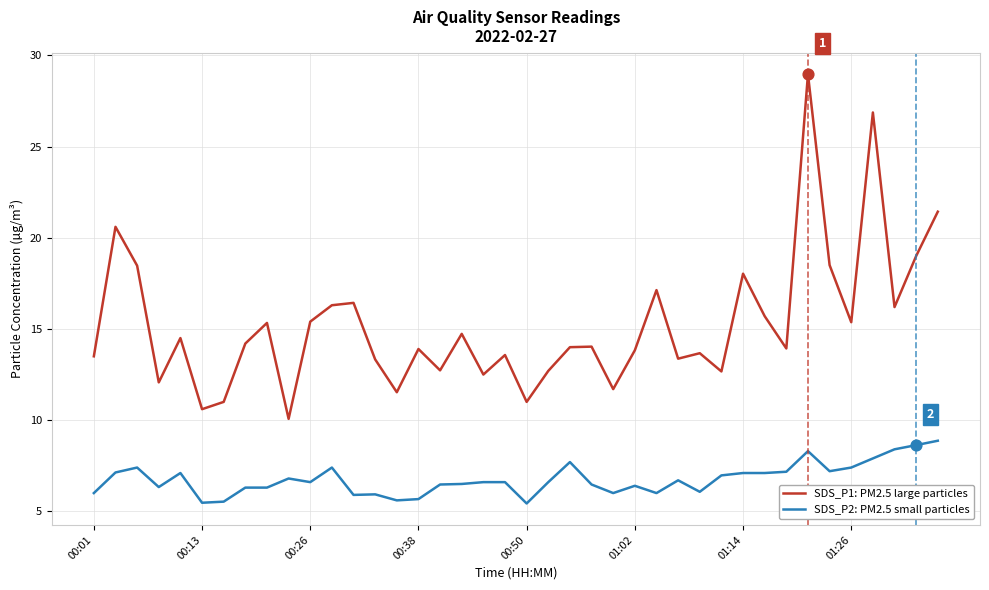

Which series has the widest spread of values?

SDS_P1: PM2.5 large particles